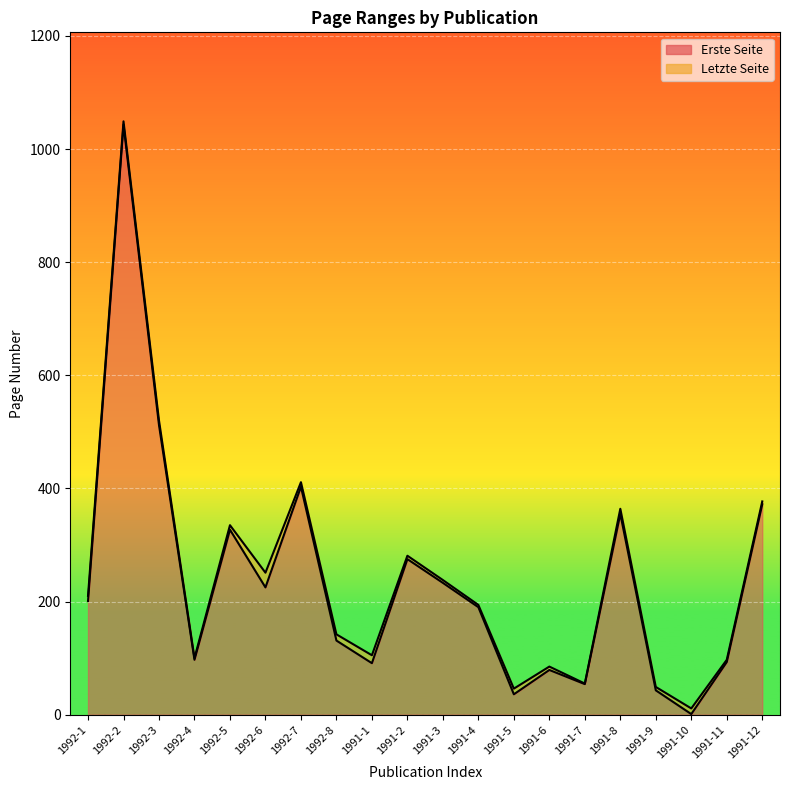

Which series has the widest spread of values?

Erste Seite